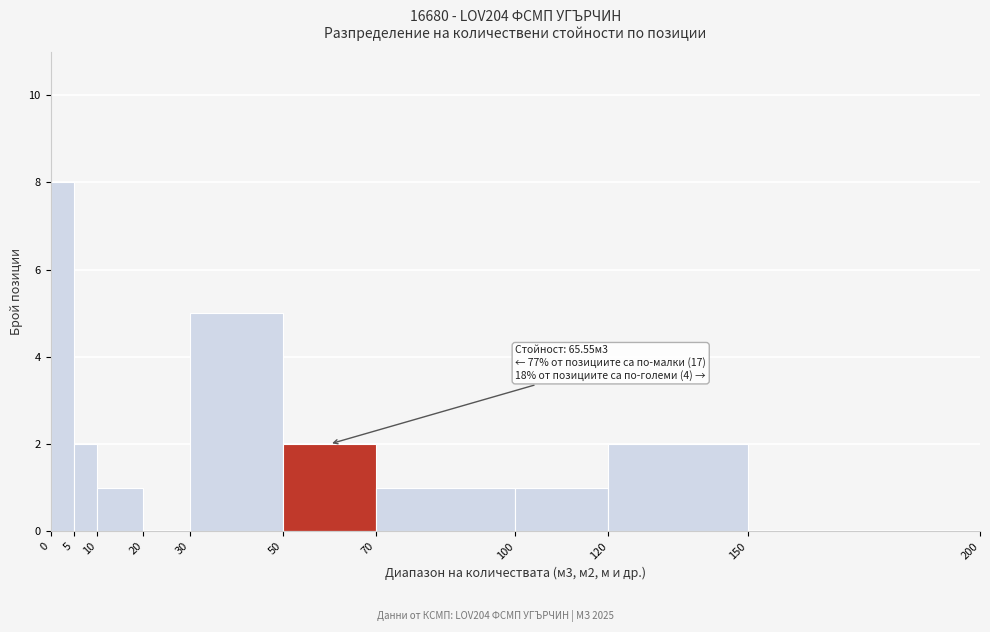

Over which range of the x-axis is the bar tallest?

0 to 5